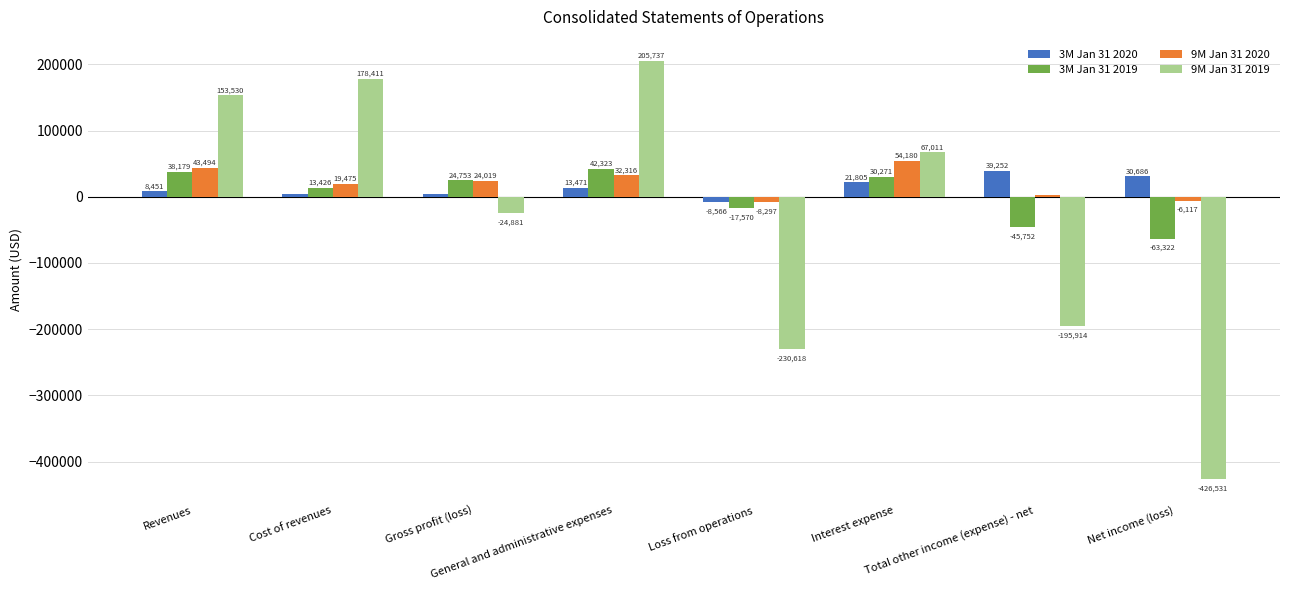

At which label does 3M Jan 31 2019 reach its peak?

General and administrative expenses